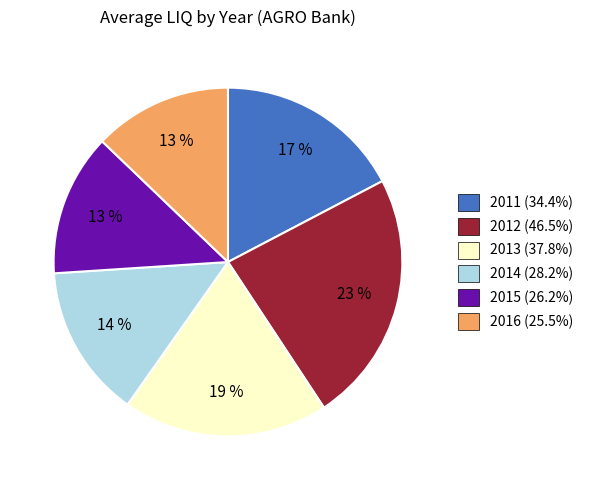

Is there any slice that represents more than half of the pie?

No